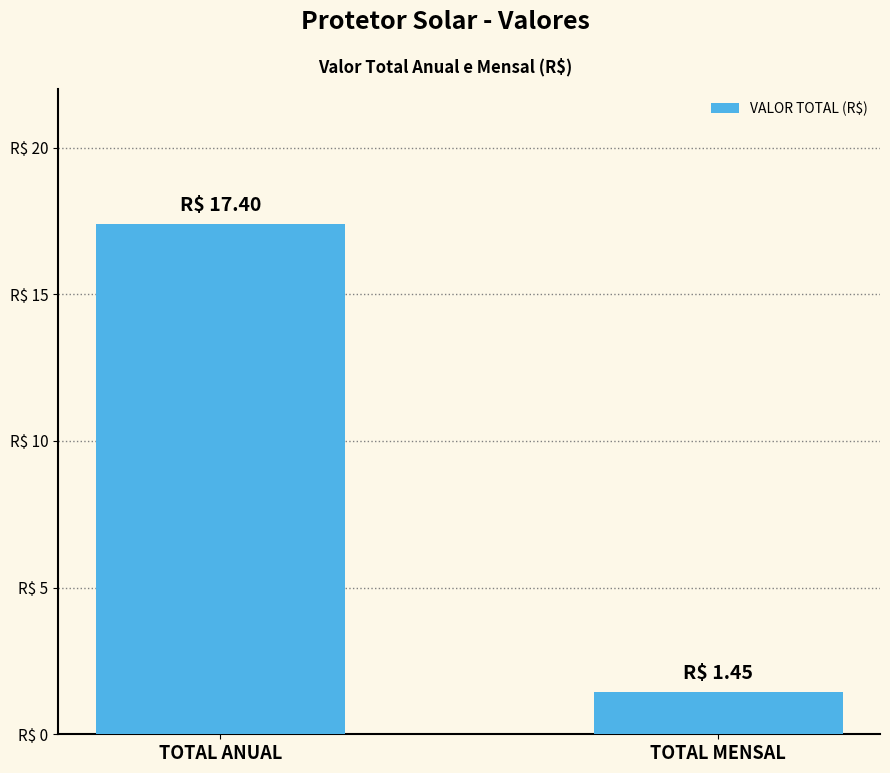

Is it true that the value at TOTAL MENSAL is 1.4?

True